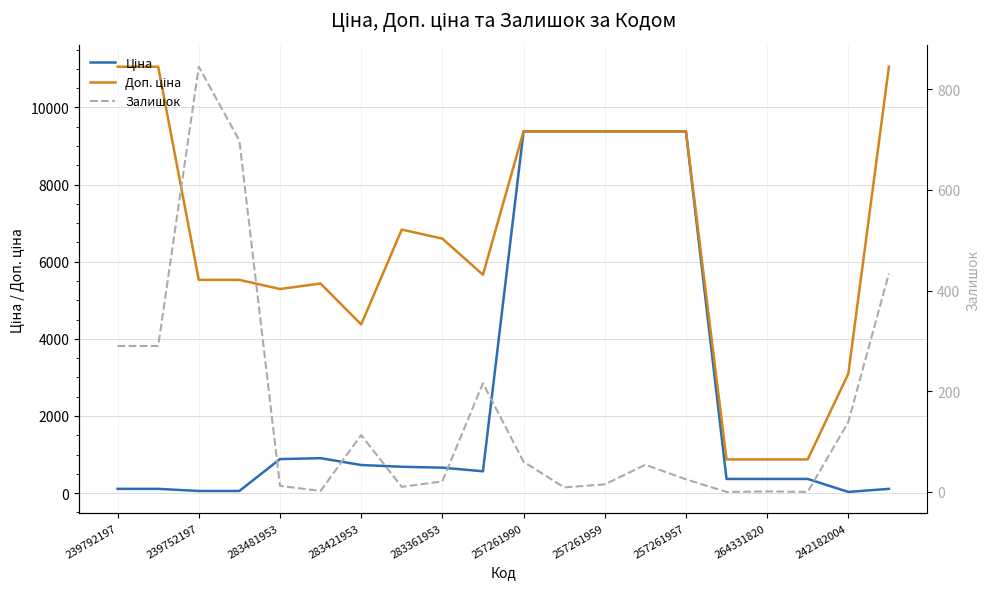

Rank the series by their average value, from lowest to highest.

Залишок, Ціна, Доп. ціна